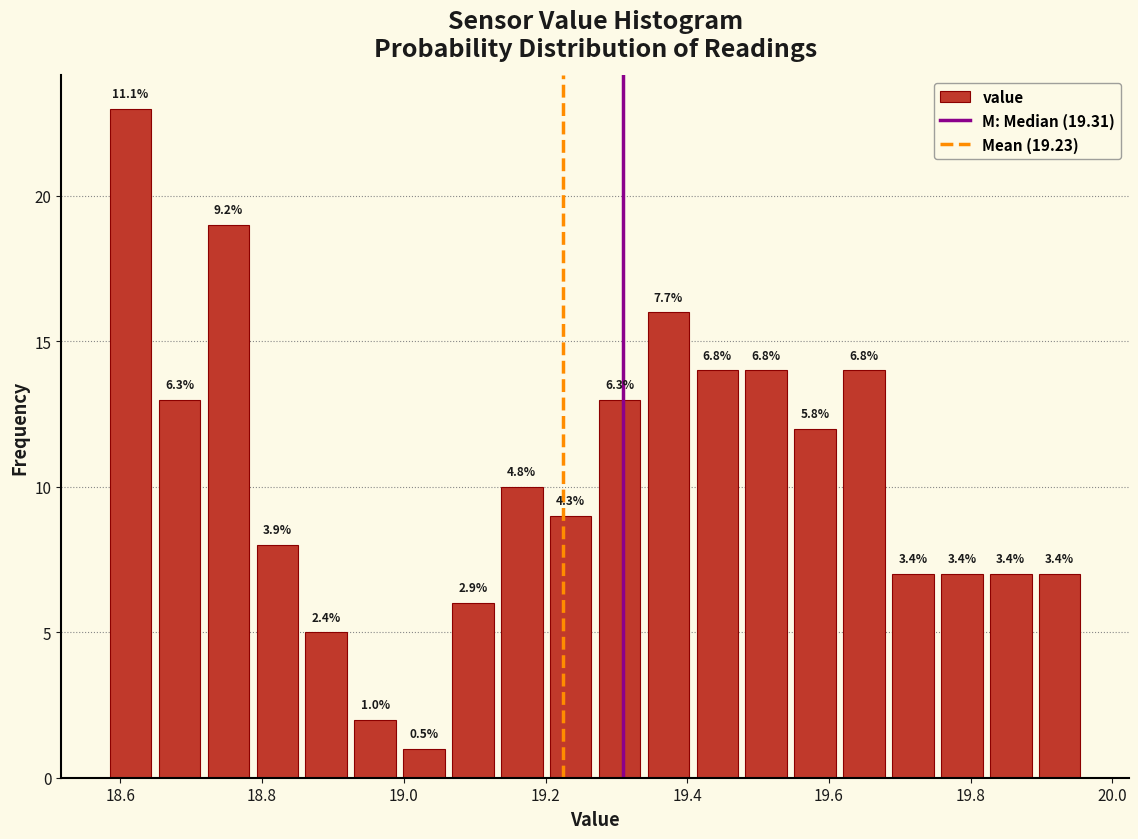

Around what value on the x-axis is the tallest bar? Give the approximate position of its centre, as read against the axis.

18.62